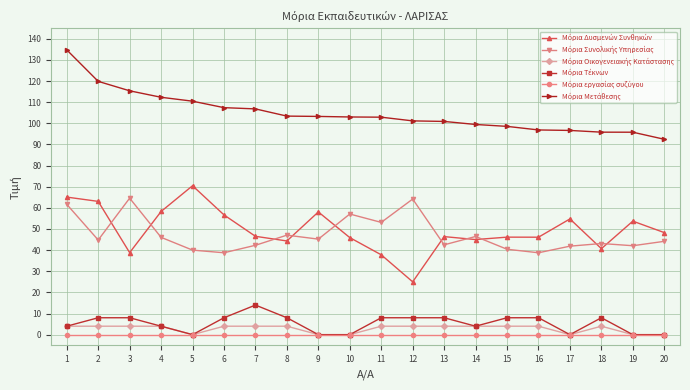

What is the greatest value displayed?

134.8